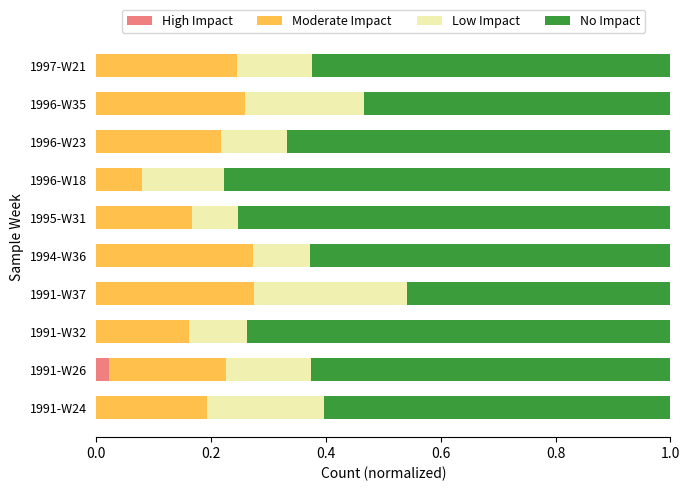

What is the total value across all series at 1996-W35?

1.0